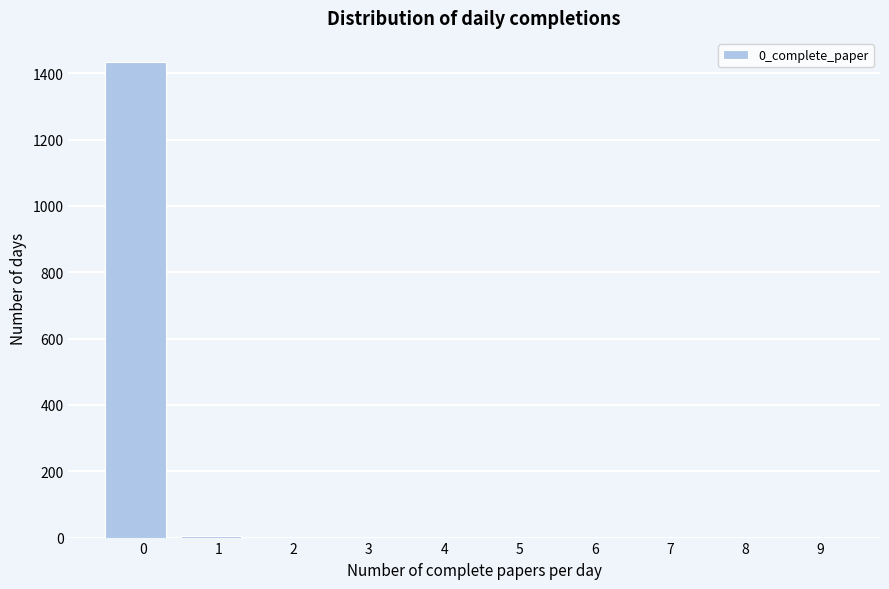

What is the greatest value displayed?

1435